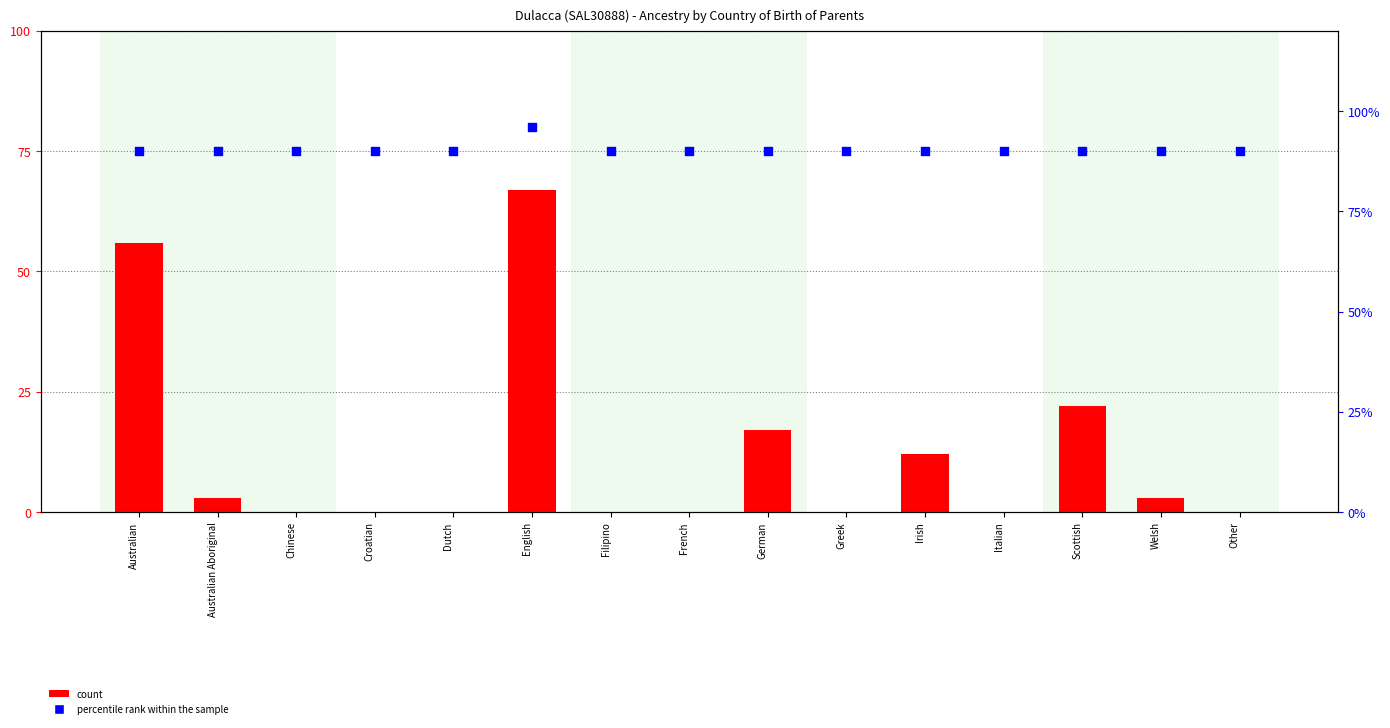

At which category is the sum across all series the highest?

English